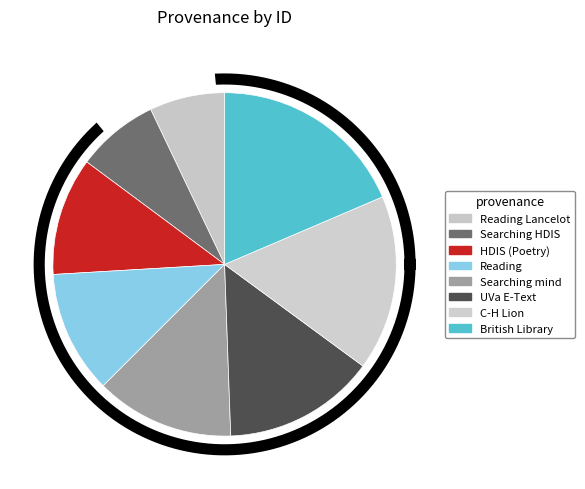

How much of the chart is everything except C-H Lion?

83.5%